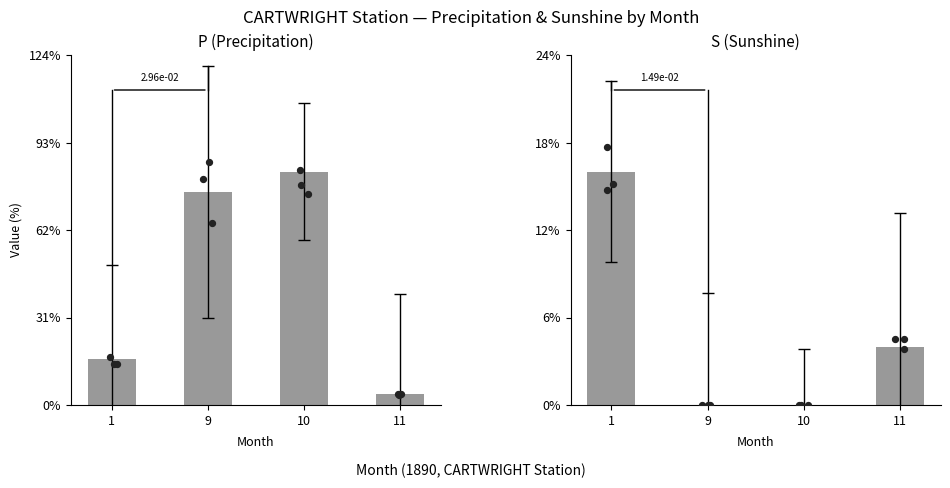

Which series has the largest Y range (max minus min)?

P (Precipitation)